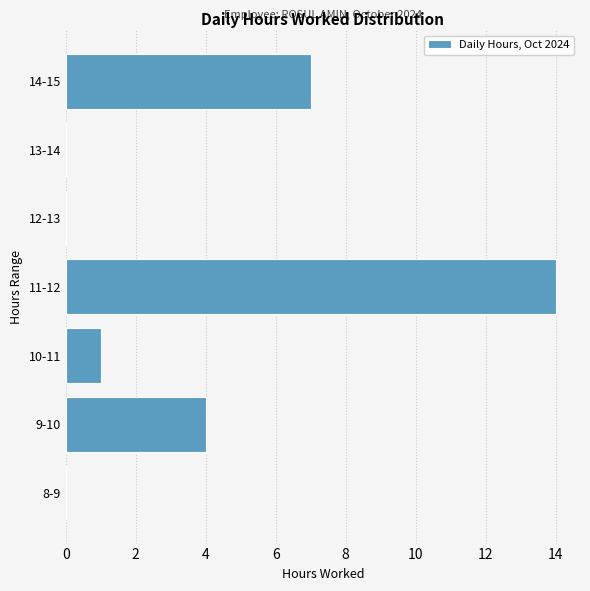

Reading bottom to top, list all the values displayed in this chart.

8-9=0	9-10=4	10-11=1	11-12=14	12-13=0	13-14=0	14-15=7